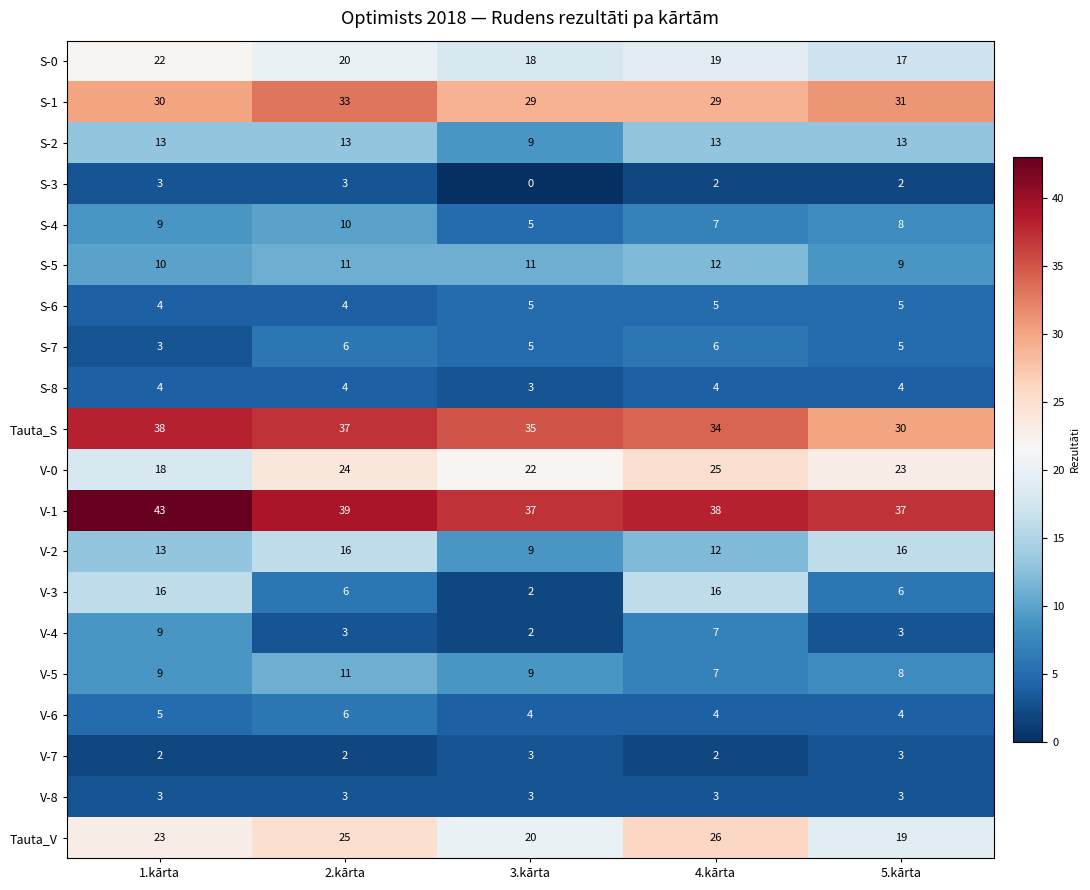

True or false: V-3 has a value of 2 at 3.kārta.

True